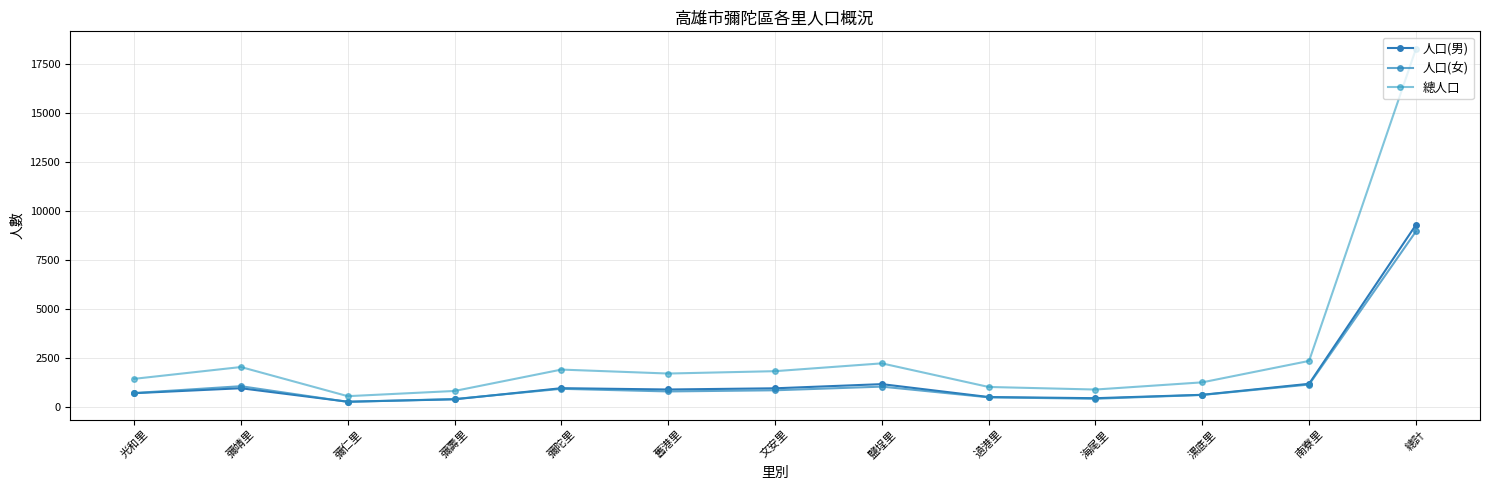

Reading right to left, extract all data points from this chart.

人口(男): 9293	1202	642	469	528	1185	973	912	979	412	291	976	724
人口(女): 8960	1165	634	441	513	1058	872	813	947	425	281	1080	731
總人口: 18253	2367	1276	910	1041	2243	1845	1725	1926	837	572	2056	1455